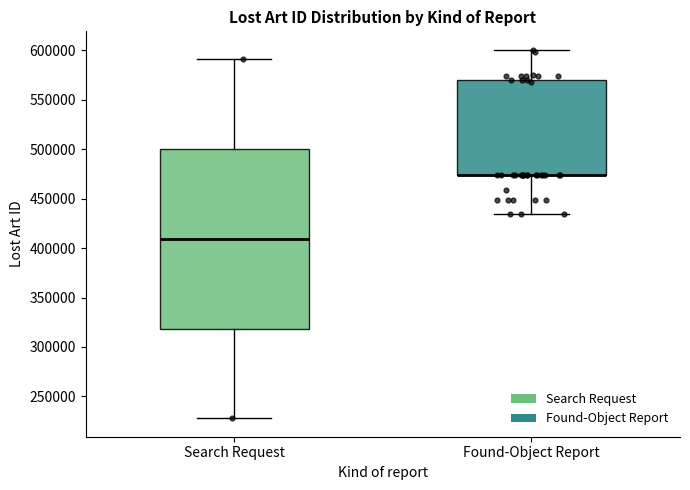

Where does the lower whisker of the box for Search Request end on the y-axis? The values are not printed on the chart, so give them approximately, as read against the axis.

230000